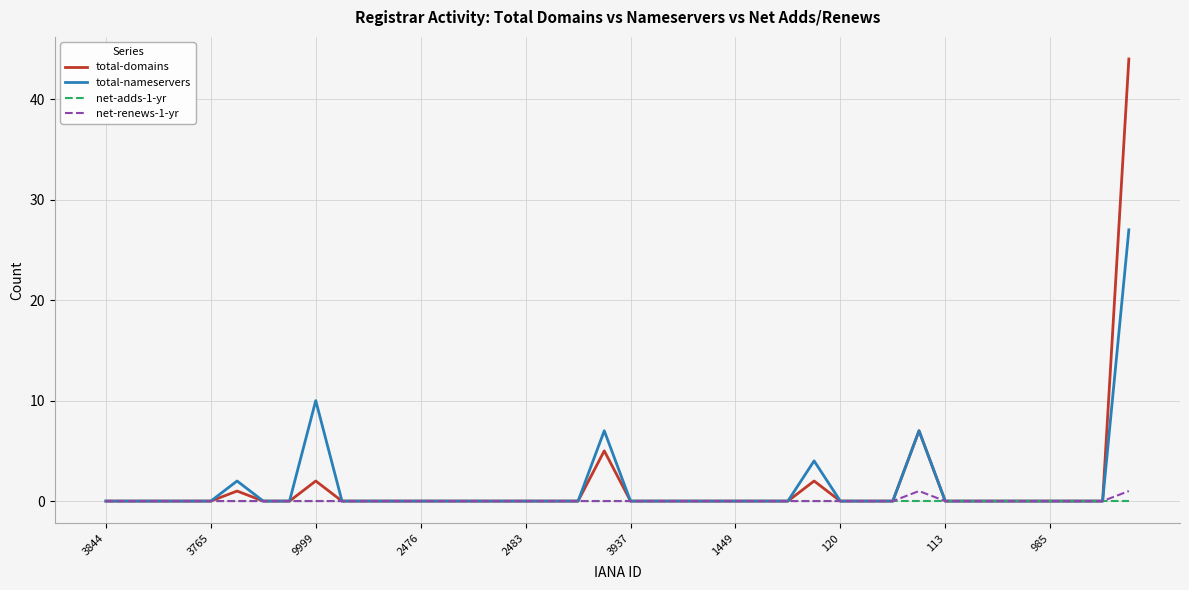

What is the maximum value shown in the chart?

44